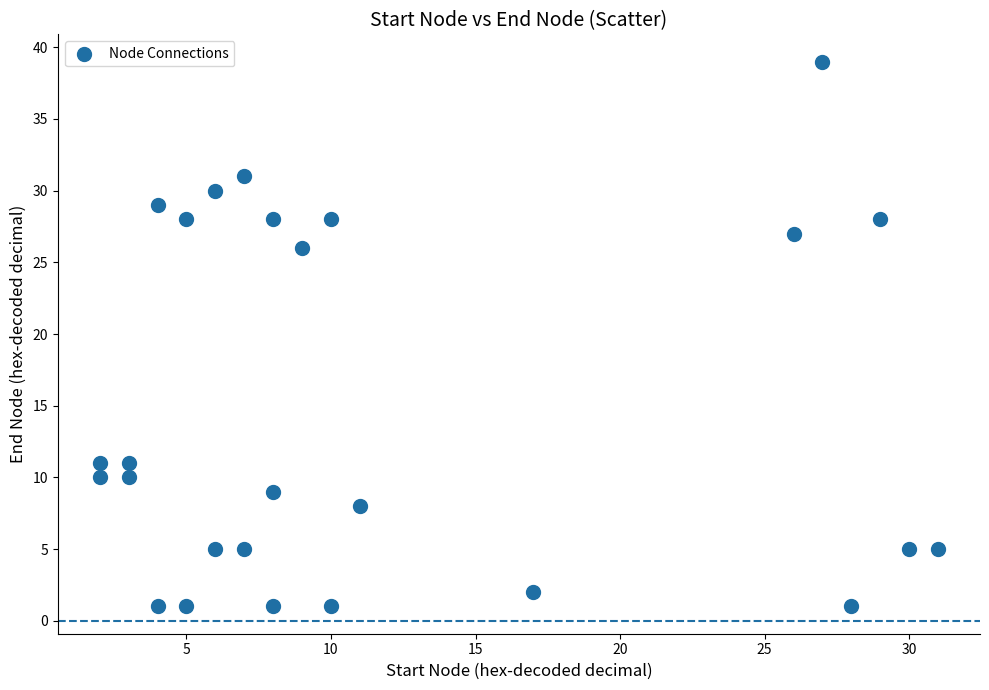

What is the range of Y values (max minus min)?

38